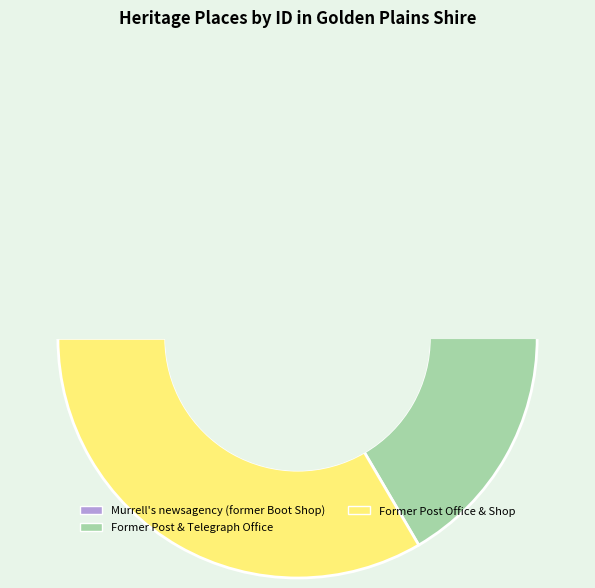

What is the smallest slice in the pie chart?

Murrell's newsagency (former Boot Shop)